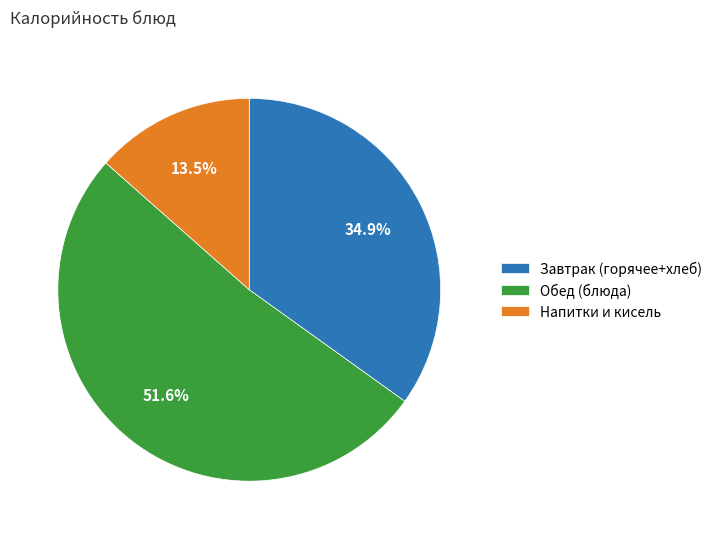

Rank the categories by value from highest to lowest.

Обед (блюда), Завтрак (горячее+хлеб), Напитки и кисель